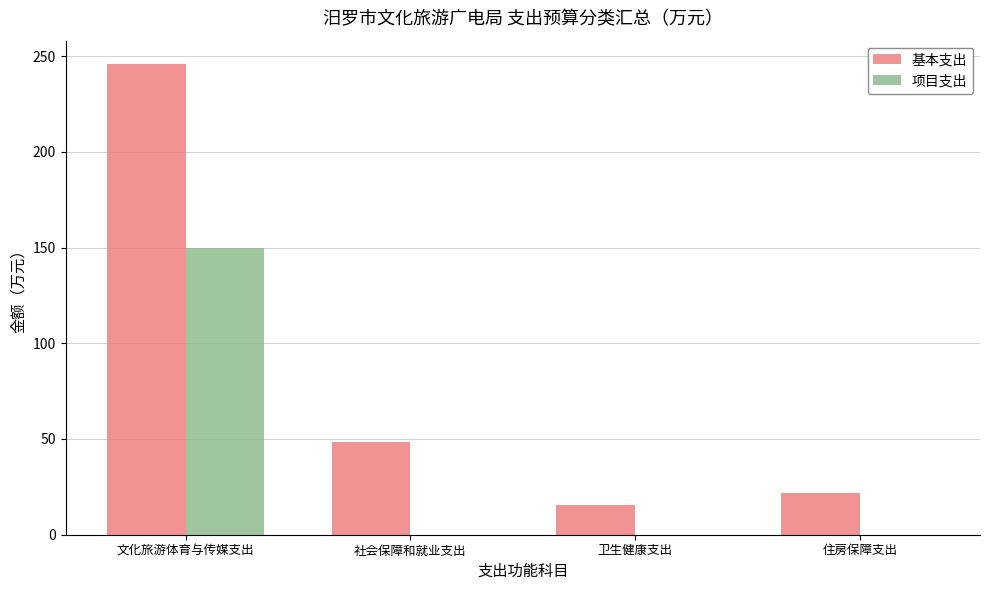

Reading right to left, extract all data points from this chart.

基本支出: 住房保障支出=22.0	卫生健康支出=15.6	社会保障和就业支出=48.4	文化旅游体育与传媒支出=245.8
项目支出: 住房保障支出=0.0	卫生健康支出=0.0	社会保障和就业支出=0.0	文化旅游体育与传媒支出=149.7